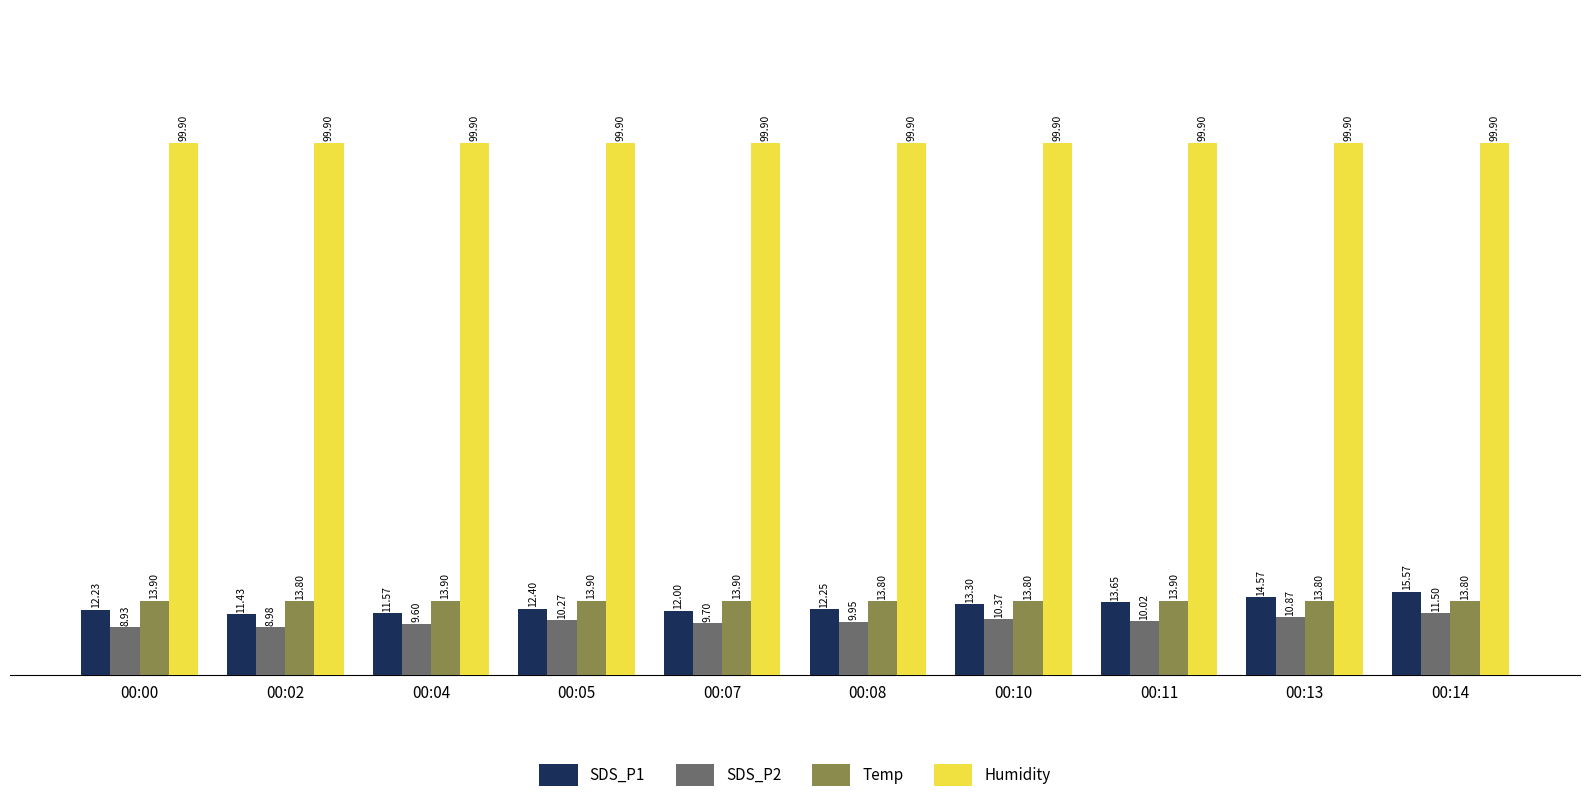

What is the average value of the SDS_P1 series?

12.9